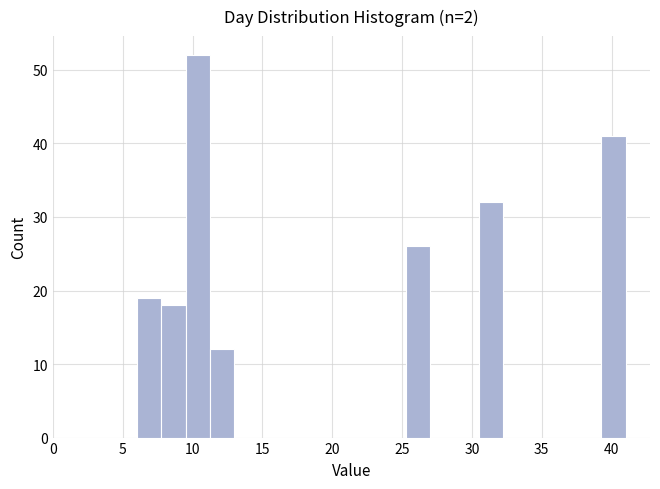

Around what value on the x-axis is the tallest bar? Give the approximate position of its centre, as read against the axis.

10.5